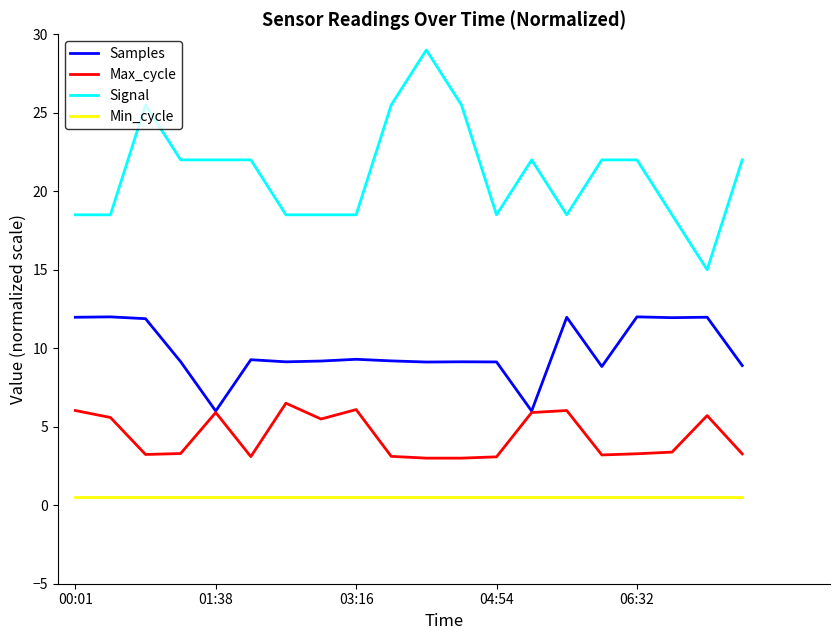

True or false: Min_cycle and Max_cycle intersect in this chart.

False